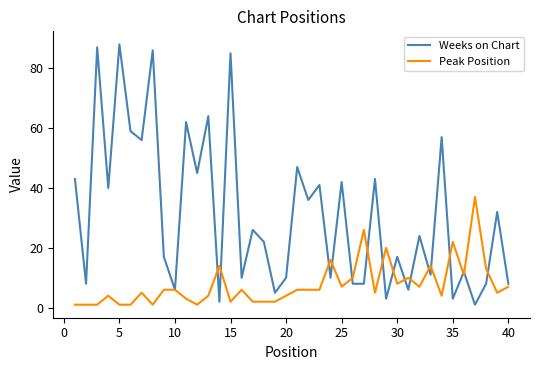

Which series ends up on top after the final intersection of Peak Position and Weeks on Chart?

Weeks on Chart